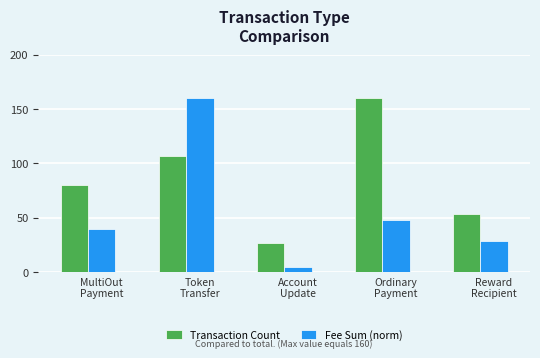

How many bars are there in total?

10